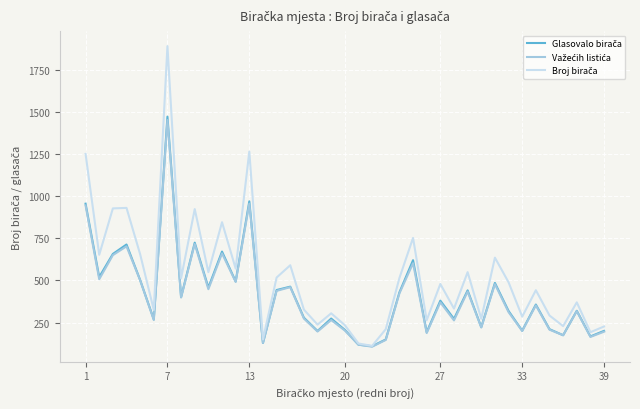

True or false: Važećih listića and Broj birača intersect in this chart.

False